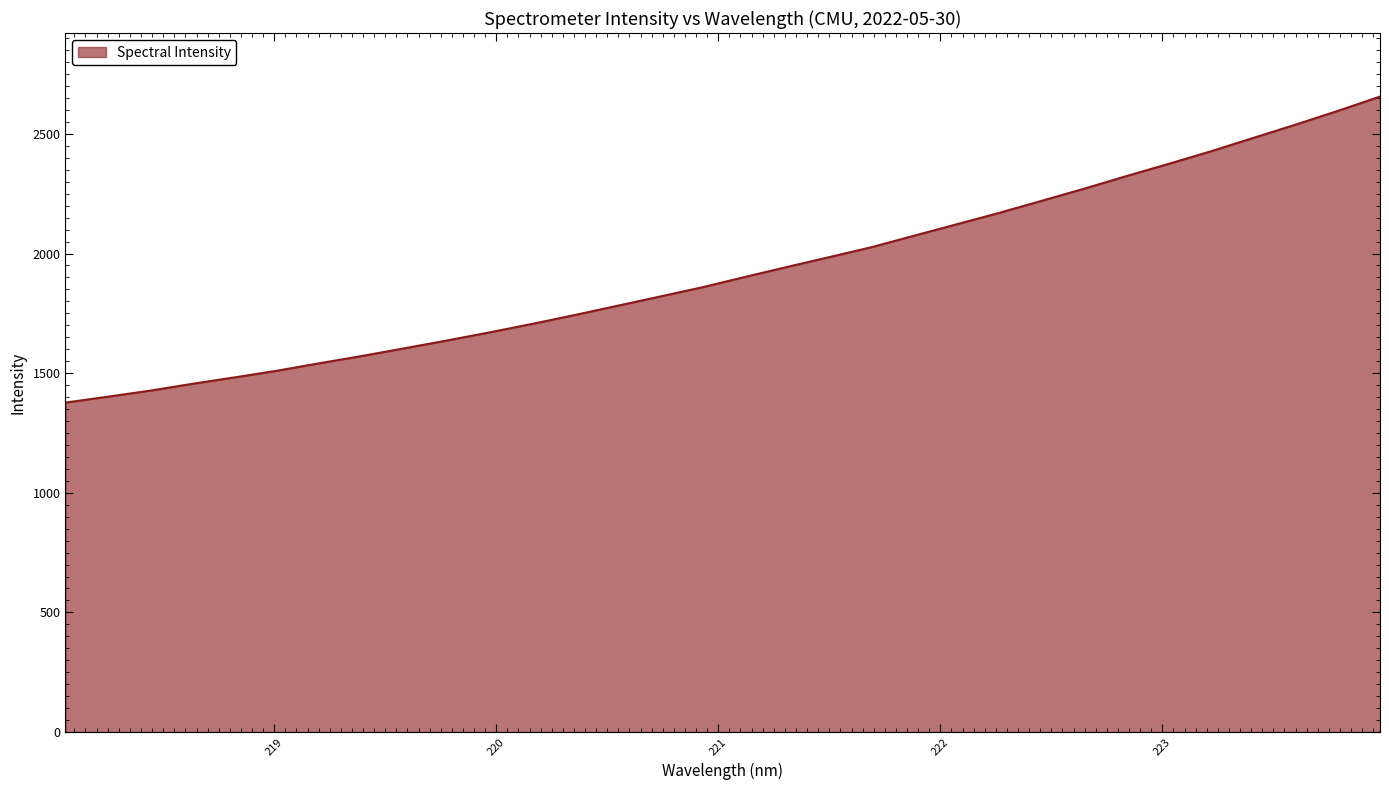

What is the minimum value shown in the chart?

1376.9